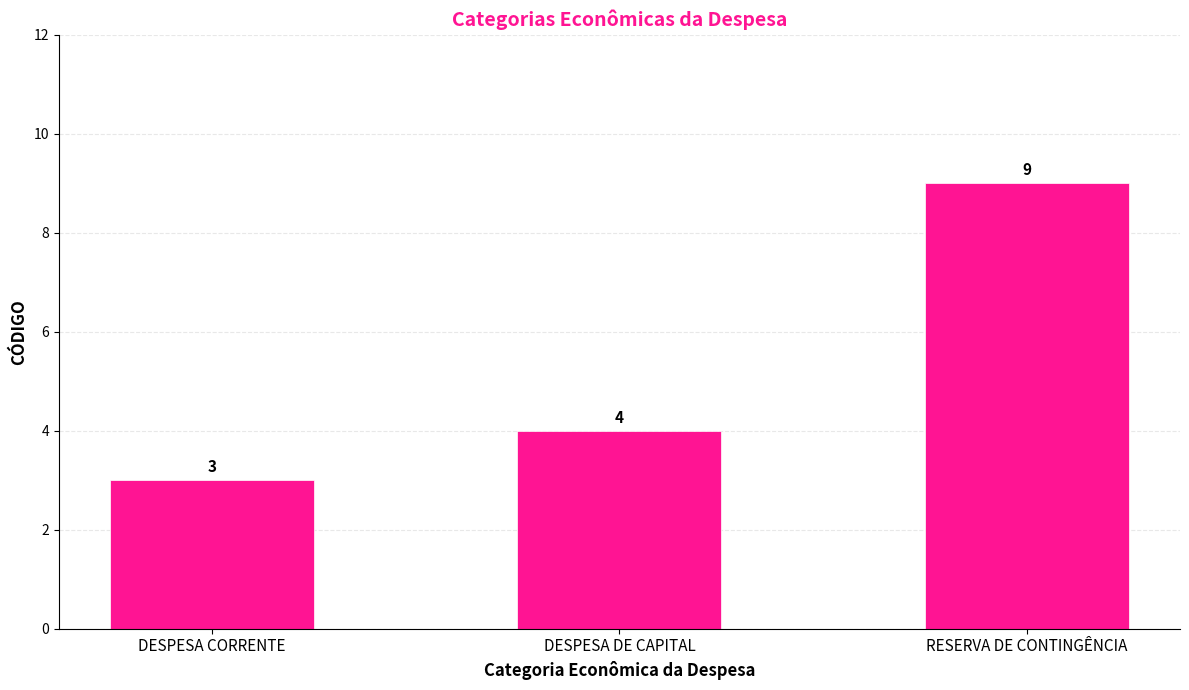

What position from the right is DESPESA DE CAPITAL?

2